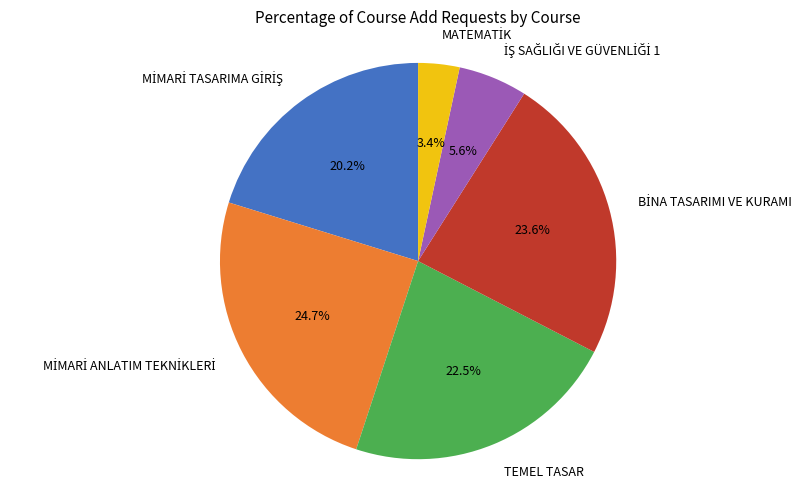

Is there any slice that represents more than half of the pie?

No